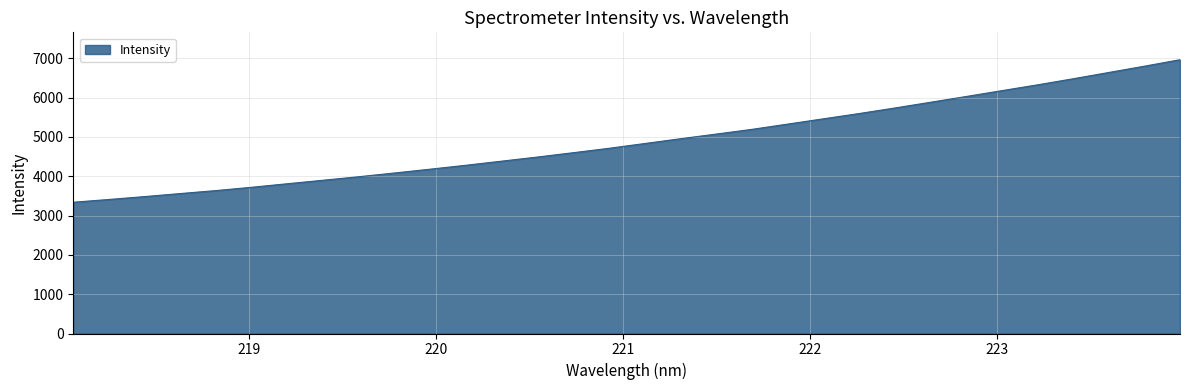

How many lines are shown in the chart?

1